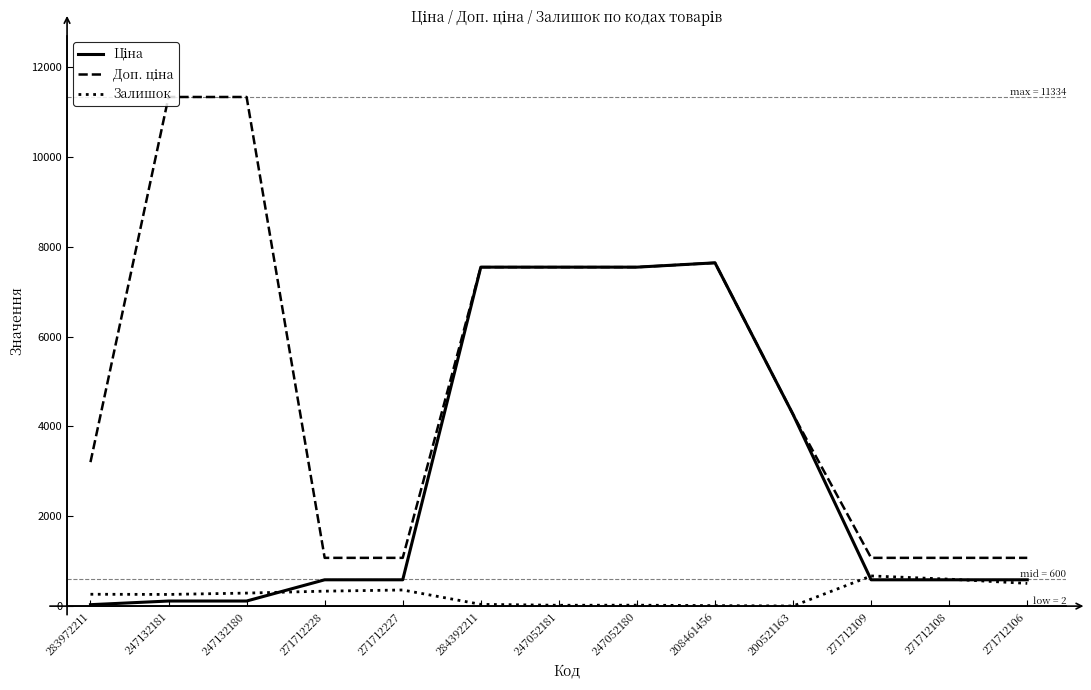

What is the greatest value displayed?

11334.0